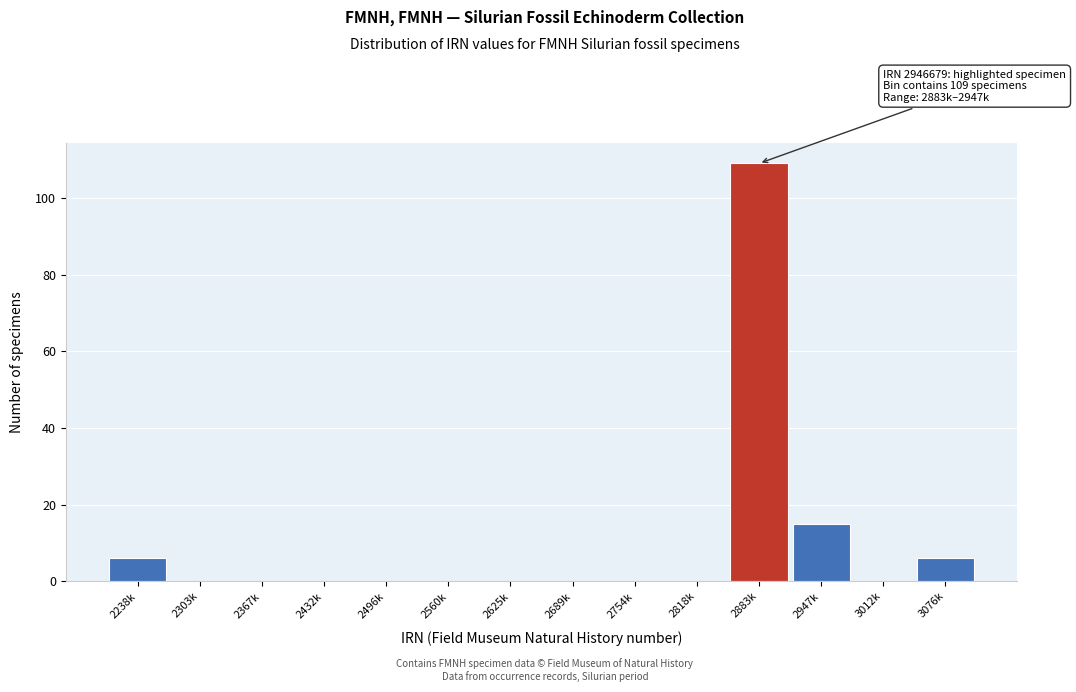

Reading left to right, list all the values displayed in this chart.

2238k=6	2303k=0	2367k=0	2432k=0	2496k=0	2560k=0	2625k=0	2689k=0	2754k=0	2818k=0	2883k=109	2947k=15	3012k=0	3076k=6